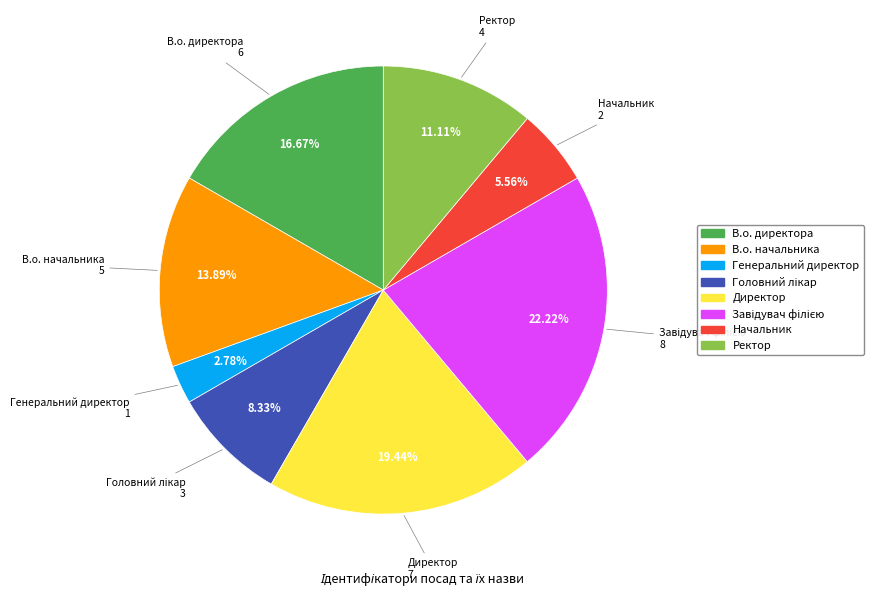

Between Начальник and Ректор, which is larger?

Ректор